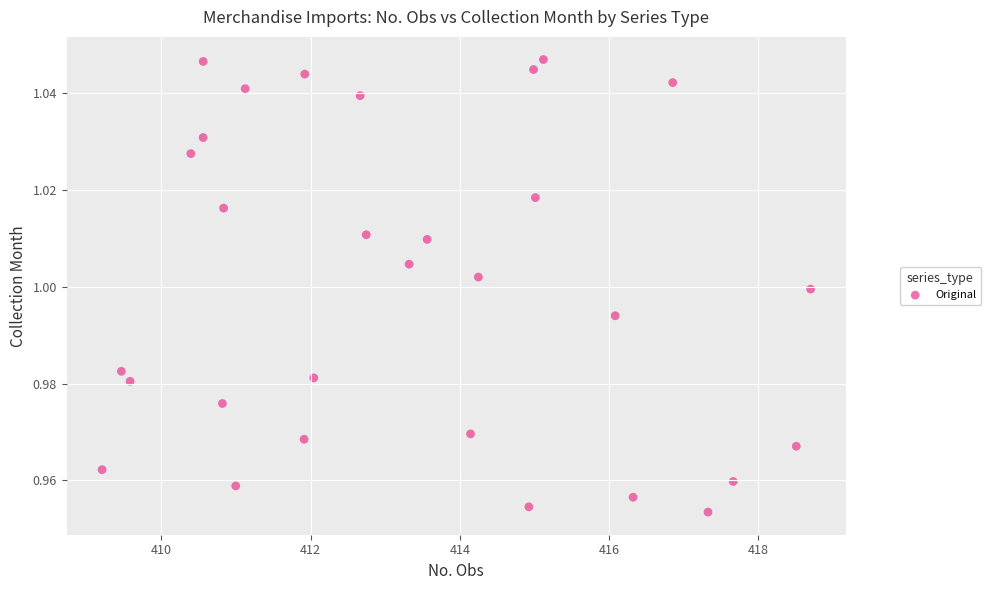

What is the range of X values (max minus min)?

9.5